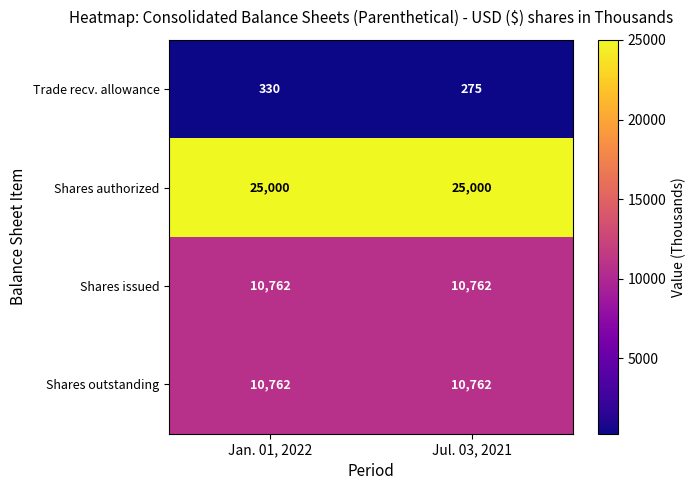

What is the difference between the maximum and minimum values in the Trade recv. allowance series?

55